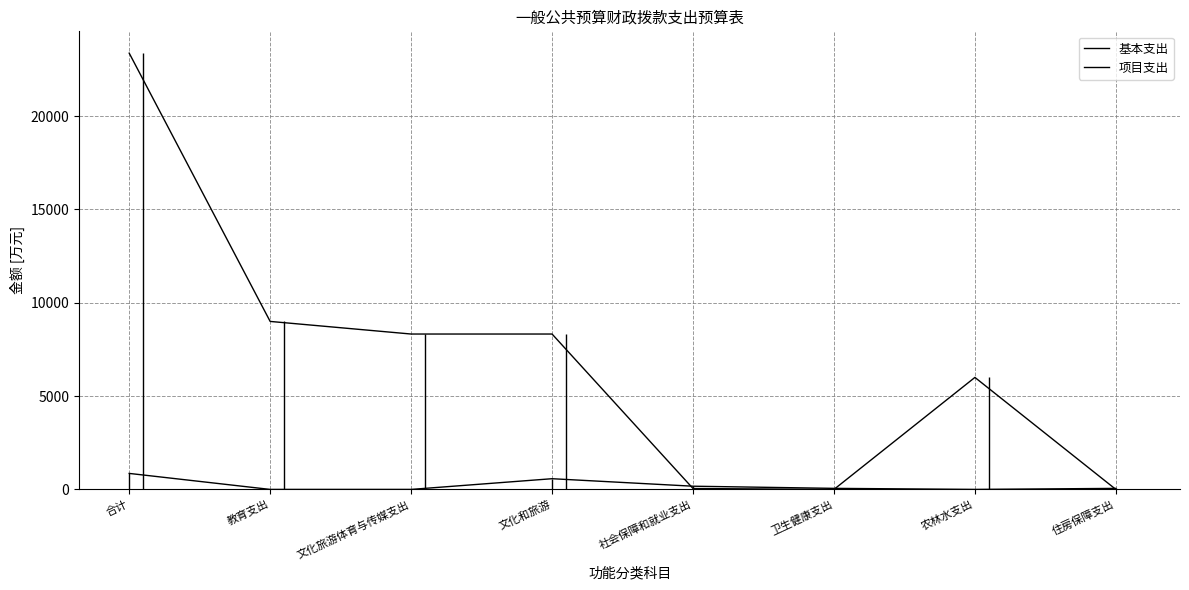

How many values in the 项目支出 series exceed 8324?

4